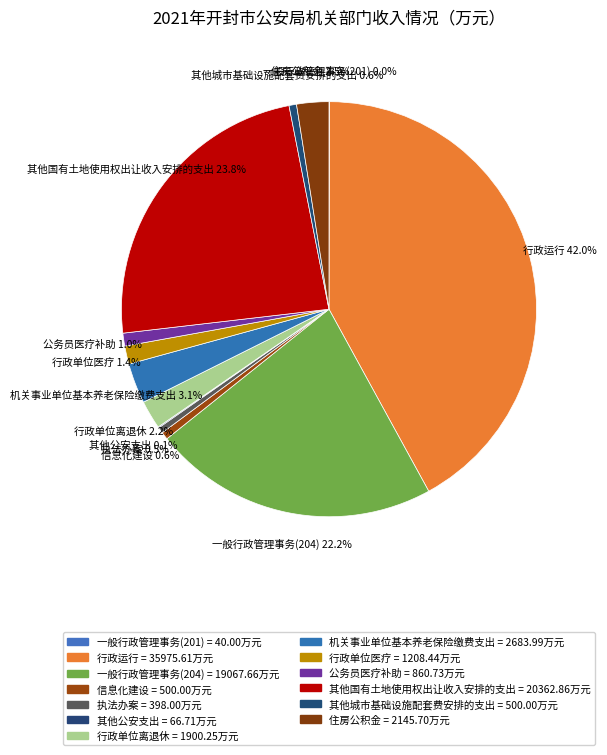

True or false: 其他国有土地使用权出让收入安排的支出 accounts for 24% of the total.

True